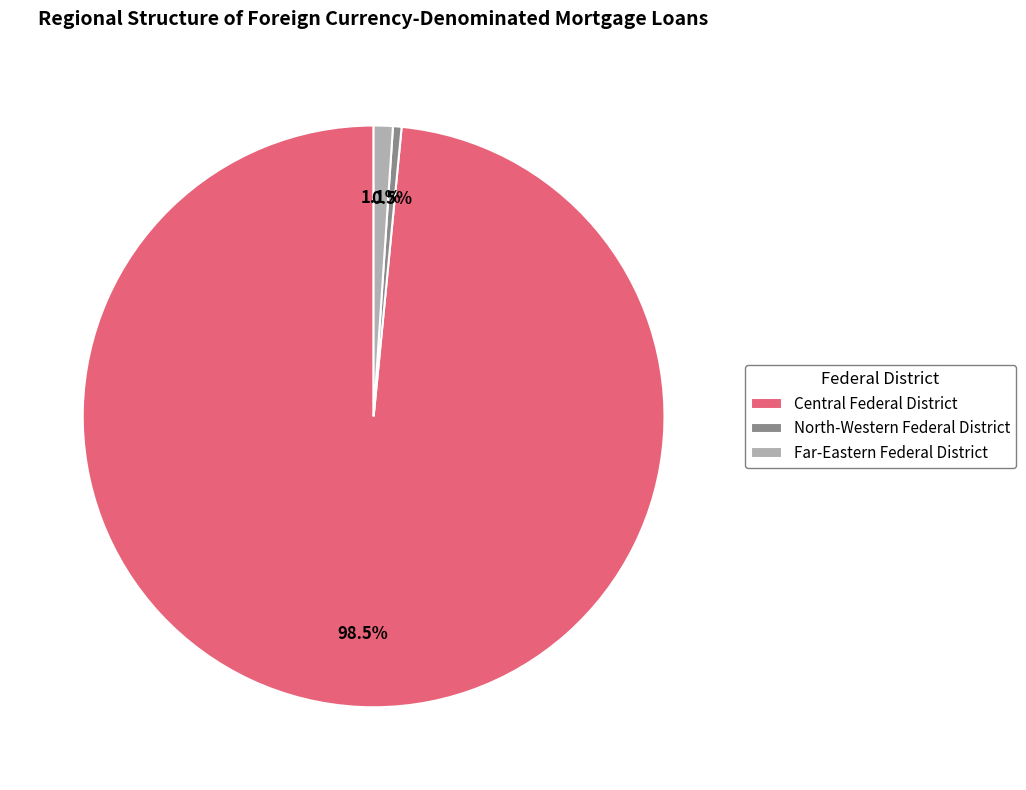

What is the smallest slice in the pie chart?

North-Western Federal District